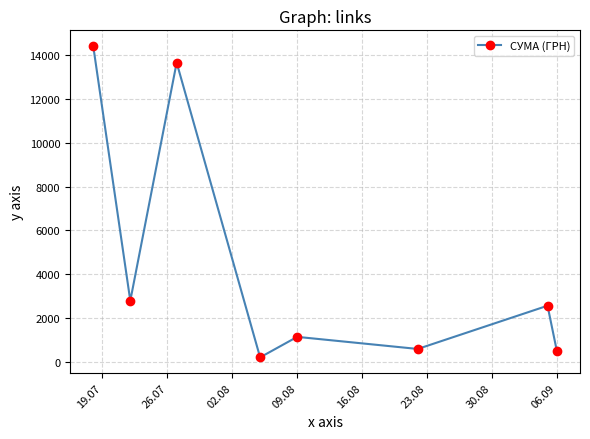

What is the sum of all values?

35853.5